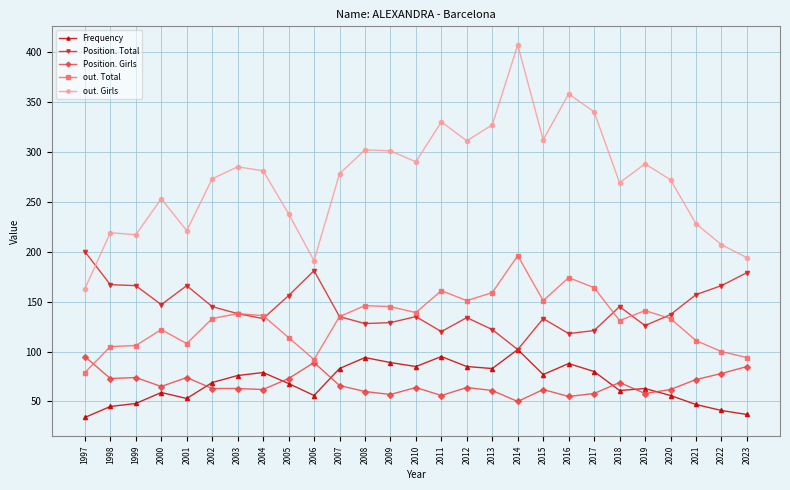

The value of out. Total at 1997 is 105. True or false?

False